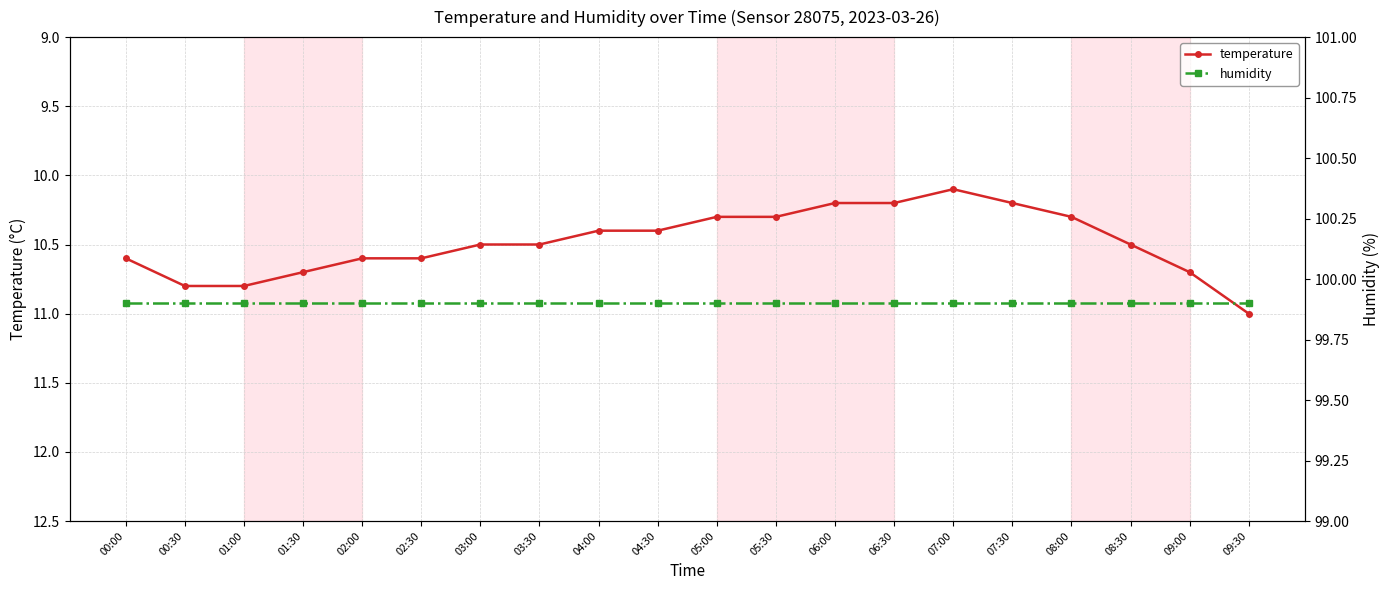

Which category has the highest value in the humidity series?

00:00